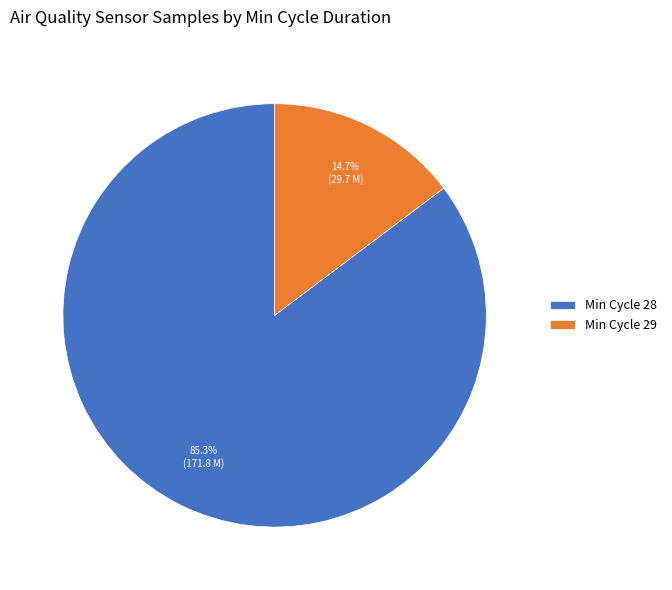

How many segments does this pie chart have?

2